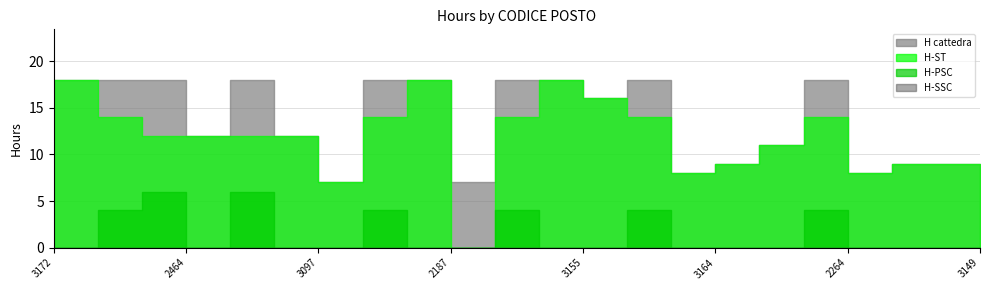

True or false: H-PSC and H-SSC intersect in this chart.

False